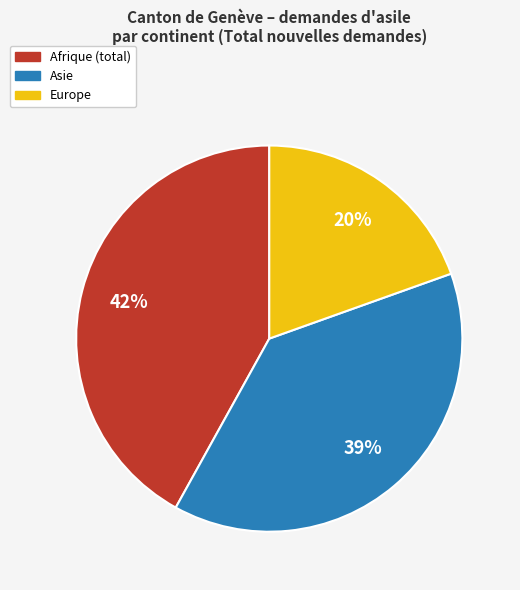

To the nearest percent, what is the difference between the largest and smallest slice percentages?

22%